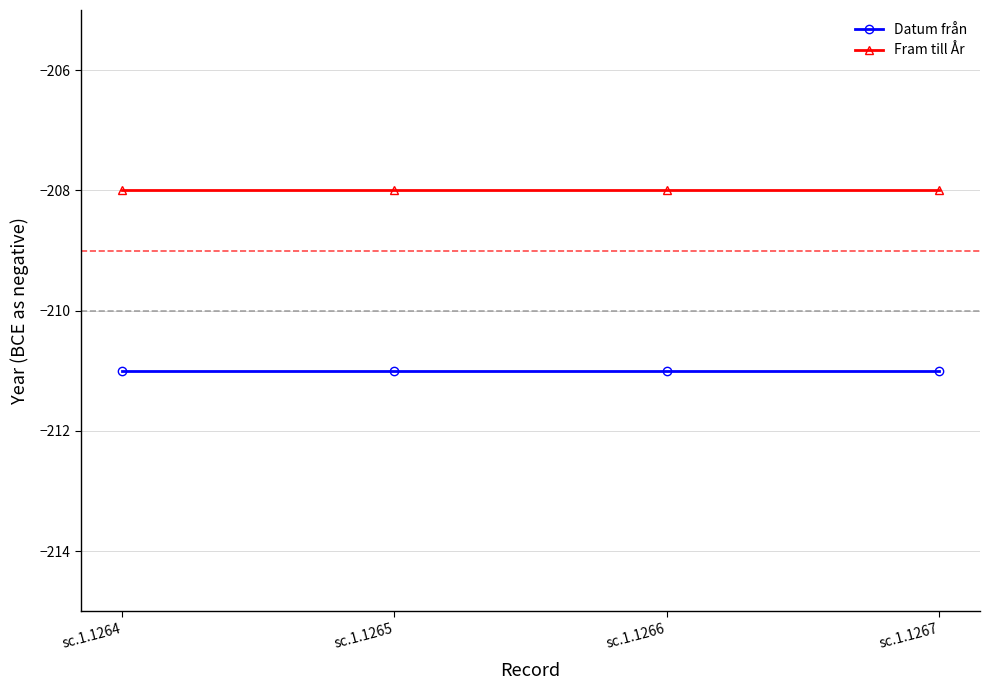

At how many categories does at least one series exceed -209?

4